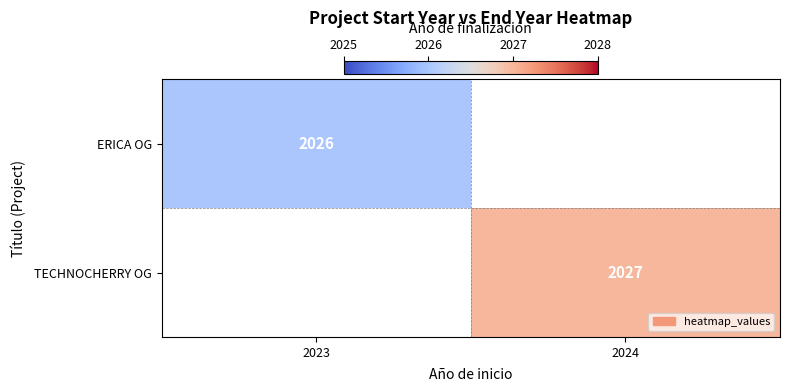

Is it true that ERICA OG equals 2026 at 2023?

True